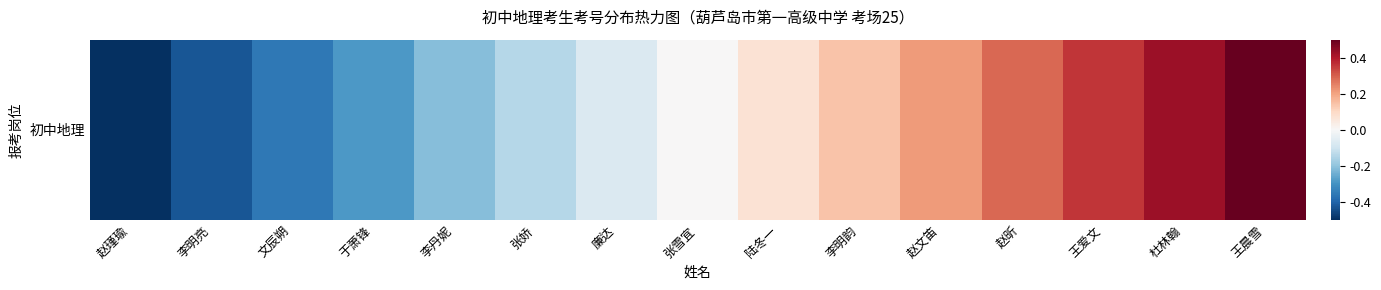

Reading right to left, list all the values displayed in this chart.

王晨雪=0.5	杜林翰=0.4	王爱文=0.4	赵昕=0.3	赵文笛=0.2	李明韵=0.1	陆冬一=0.1	张雪宜=0.0	廉达=-0.1	张娇=-0.1	李丹妮=-0.2	于萧锋=-0.3	文辰朔=-0.4	李明亮=-0.4	赵瑾瑜=-0.5